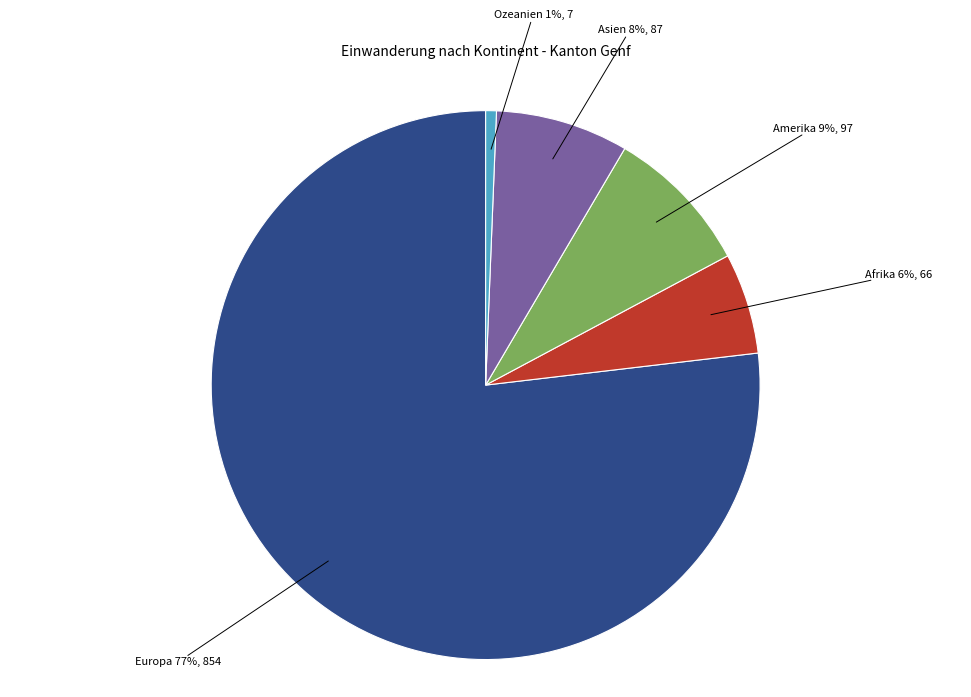

Do Asien 8%, 87 and Amerika 9%, 97 together represent more than half of the pie?

No